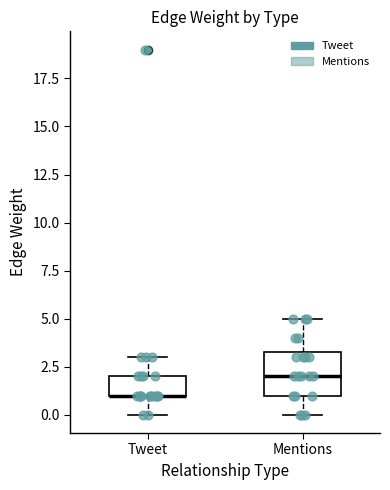

Reading left to right, read every box against the y-axis: the position of its median line, the range the box covers, and the ends of its whiskers. The values are not printed on the chart, so give them approximately, as read against the axis.

Tweet: median 1.0 (drawn on the box's lower edge), box 1.0 to 2.0, whiskers 0.0 to 3.0
Mentions: median 2.0, box 1.0 to 3.5, whiskers 0.0 to 5.0